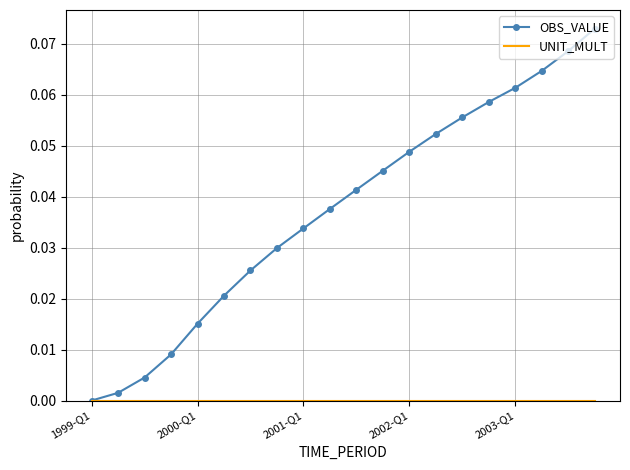

What is the maximum value shown in the chart?

0.1